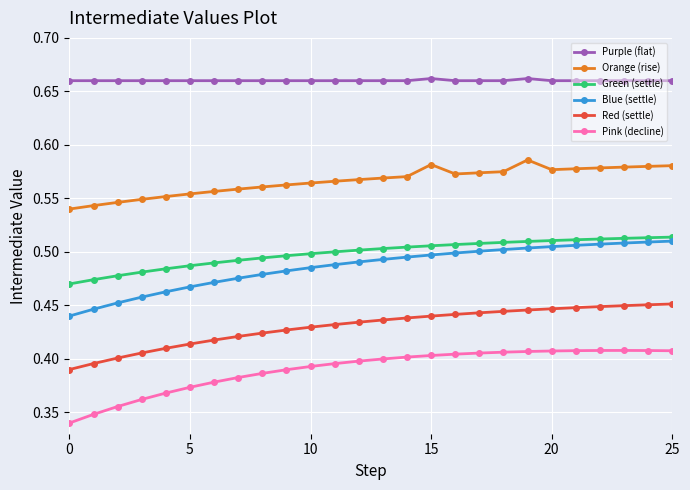

Which series has the widest spread of values?

Blue (settle)